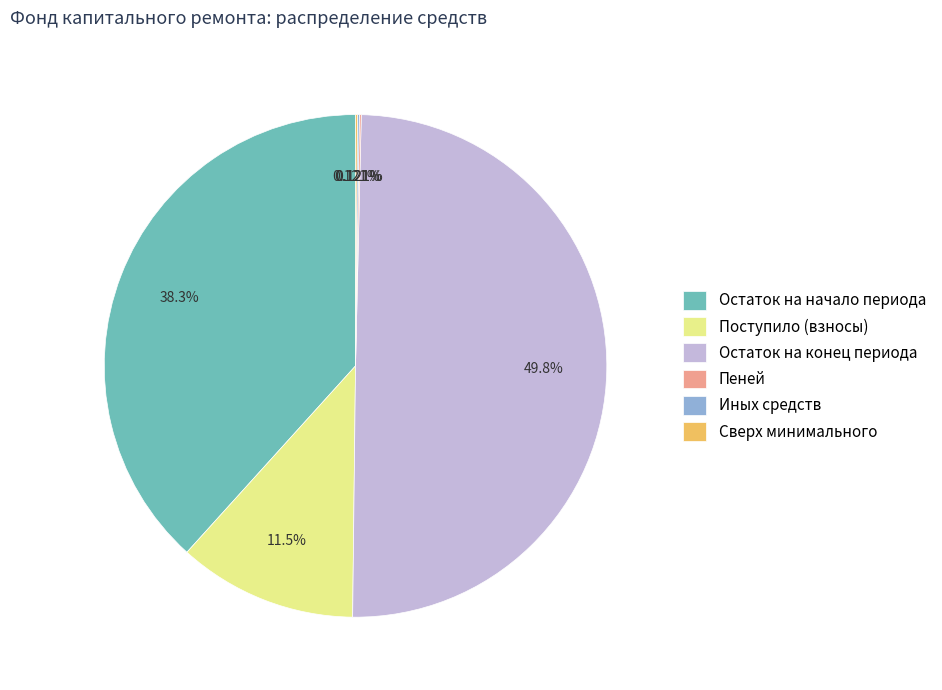

Combined, do Остаток на конец периода and Остаток на начало периода account for over 50%?

Yes